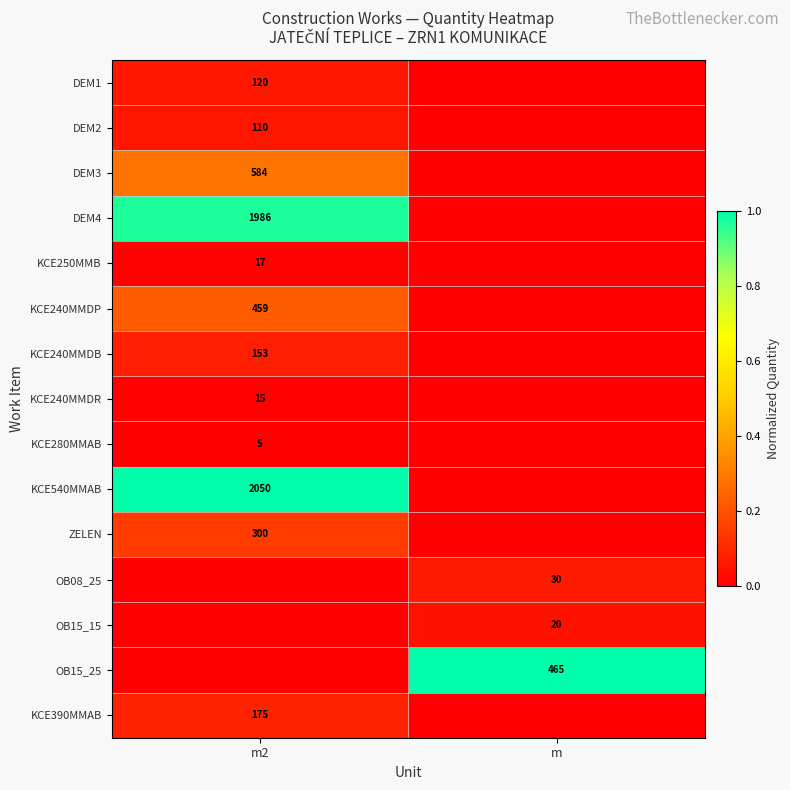

At which category is the sum across all series the highest?

m2